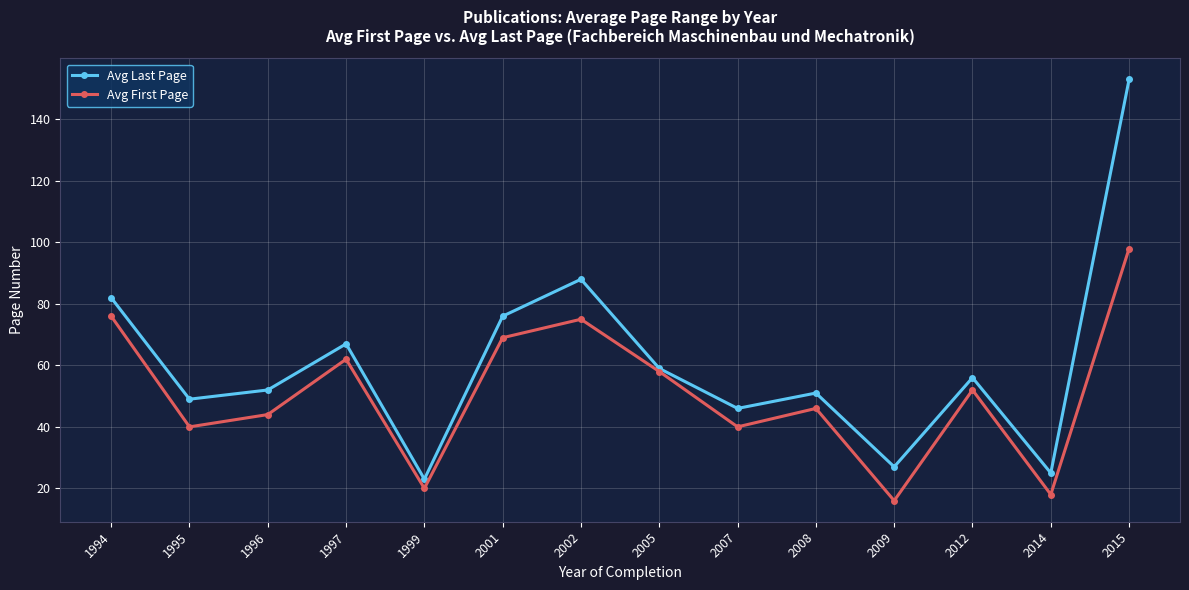

How many values in the Avg First Page series are below 52?

7